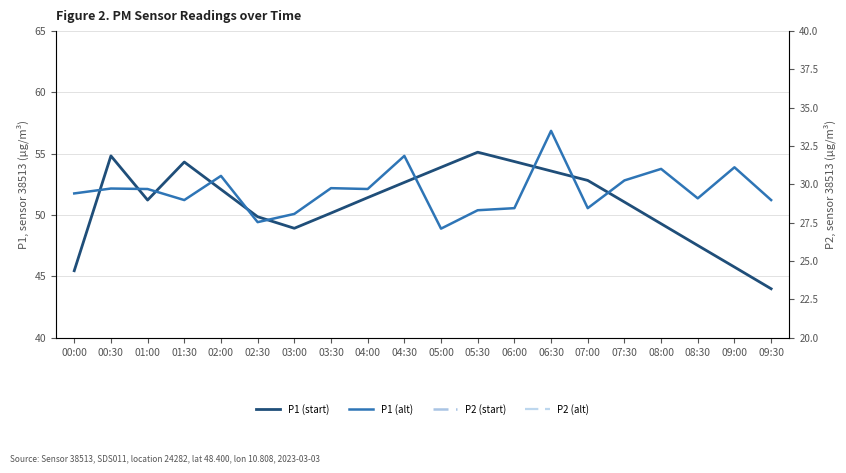

What is the sum of all P1 (start) values?

1018.5